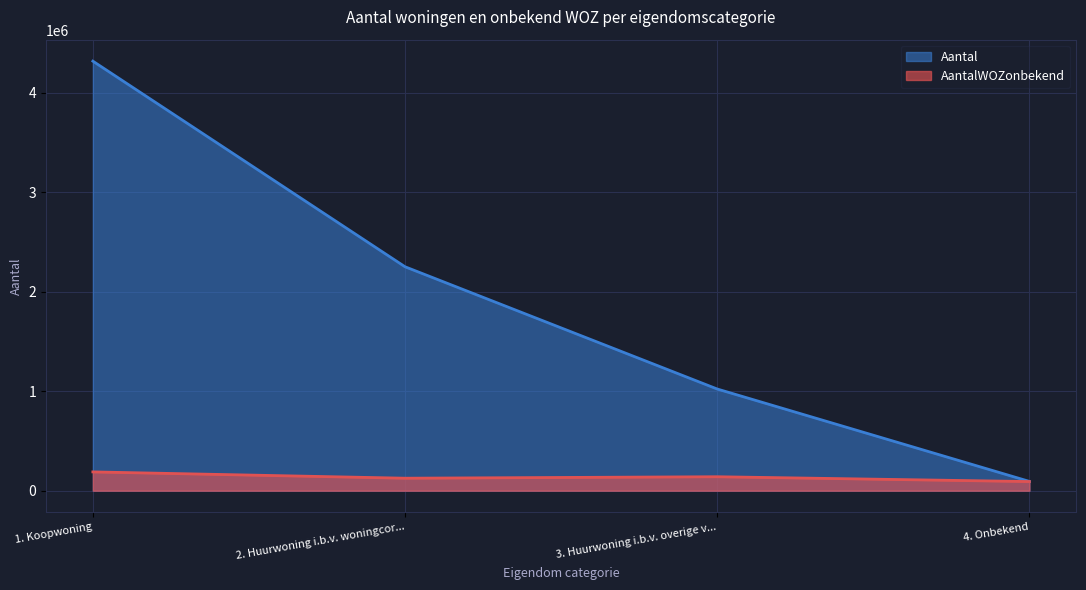

Does the chart display data point markers on the line(s)?

No